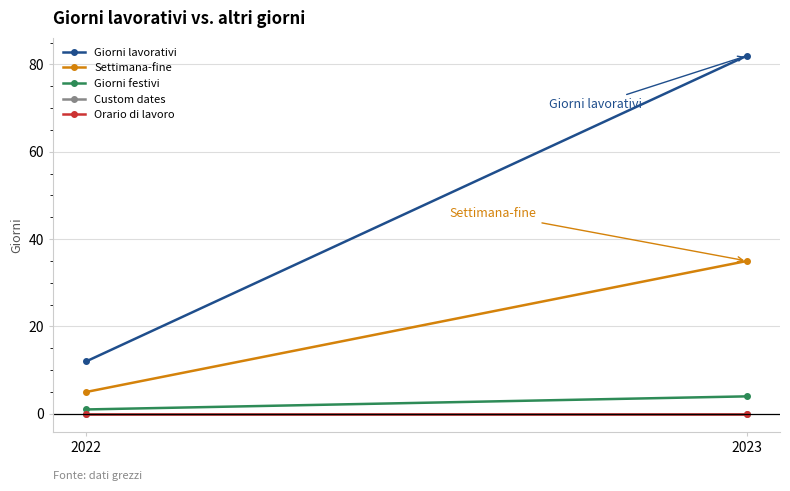

What is the difference between the maximum and minimum values in the Settimana-fine series?

30